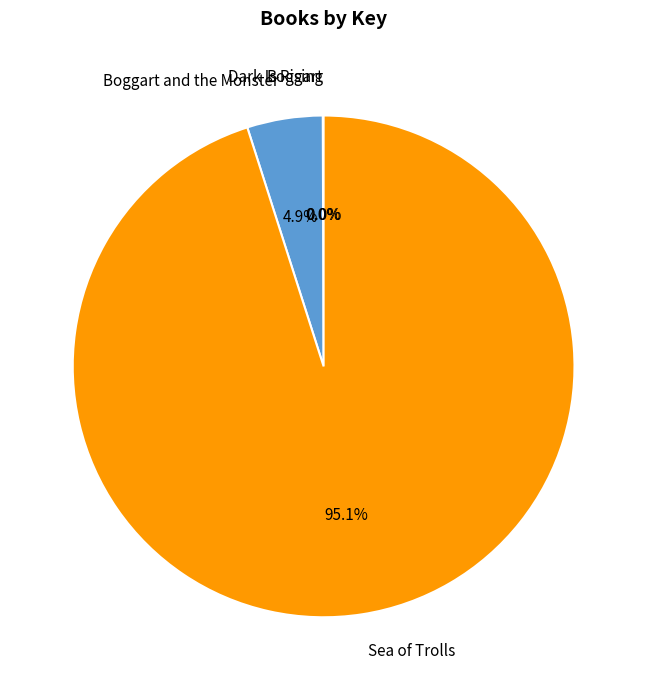

Which slice is the largest?

Sea of Trolls